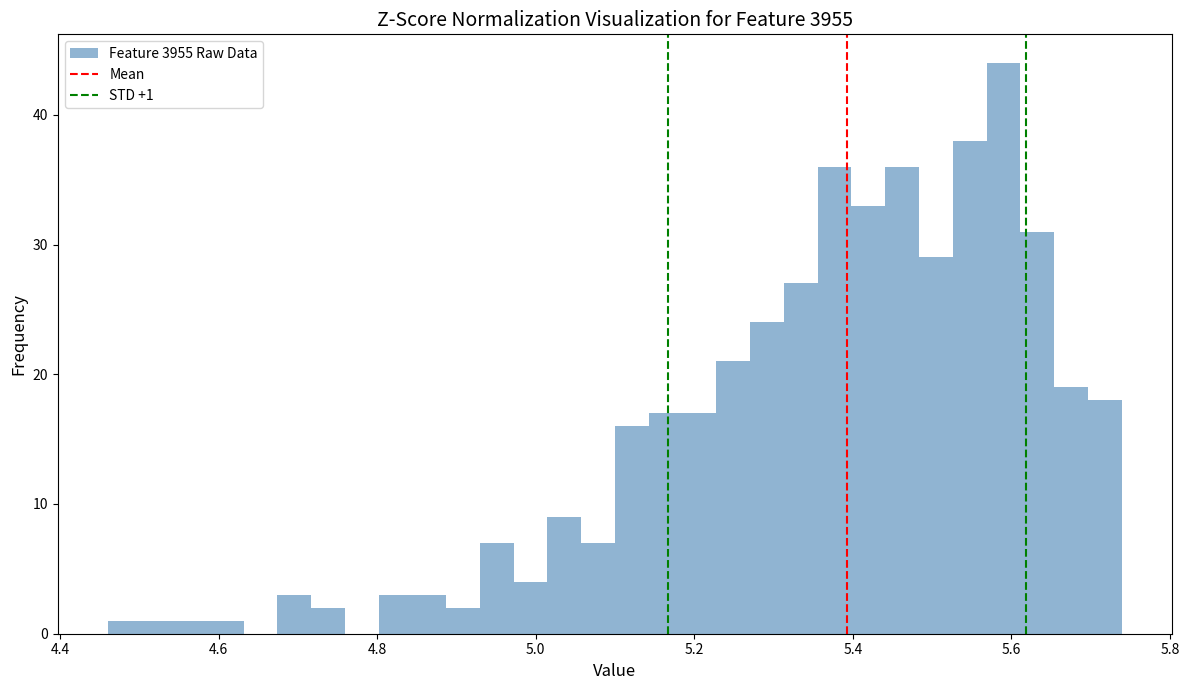

Read against the x-axis, roughly where is the centre of the tallest bar?

5.58